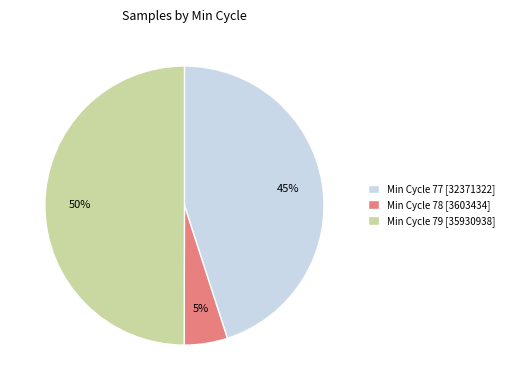

What is the ratio of the value at Min Cycle 77 [32371322] to the value at Min Cycle 79 [35930938]?

0.9